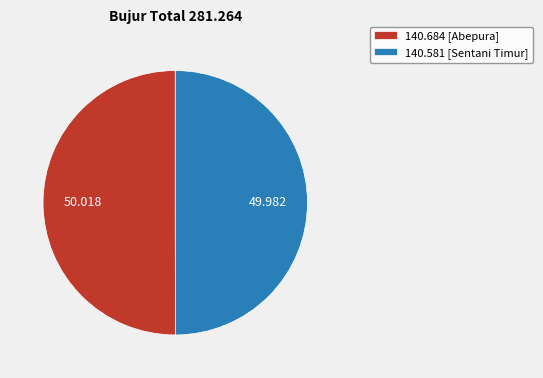

Is the sum of 140.684 [Abepura] and 140.581 [Sentani Timur] greater than half?

Yes